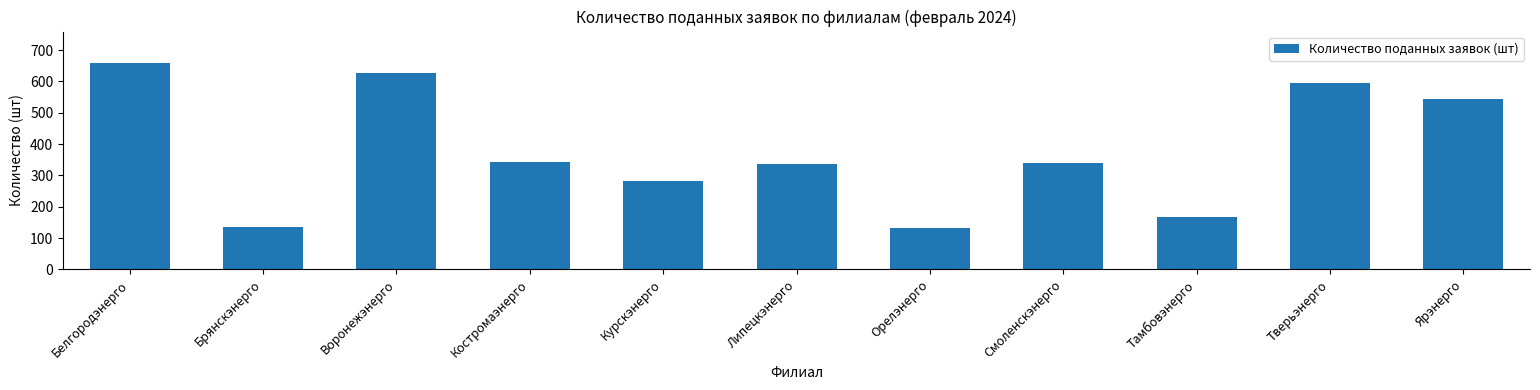

What is the label of the 7th bar from the left?

Орелэнерго